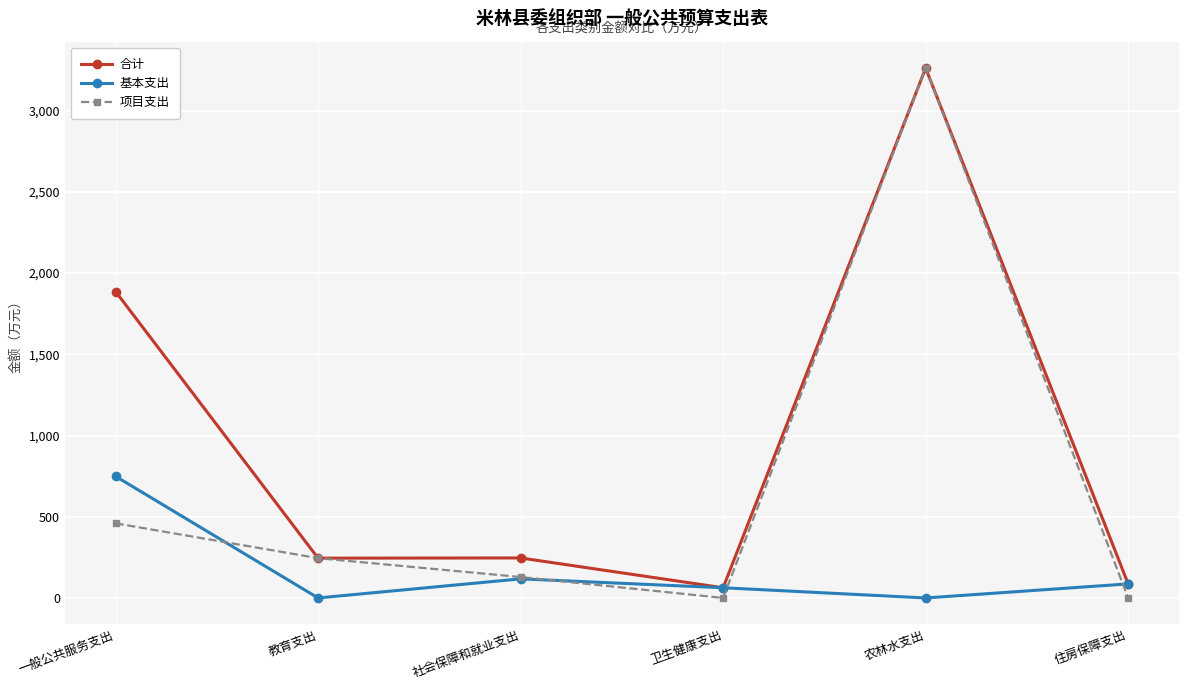

True or false: 项目支出 and 基本支出 intersect in this chart.

True